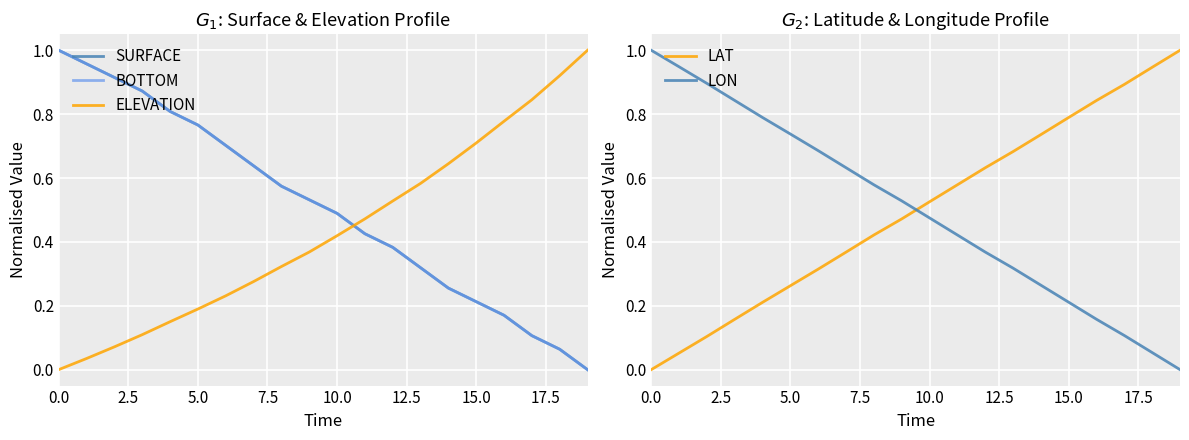

Which series has the largest range (max minus min)?

SURFACE